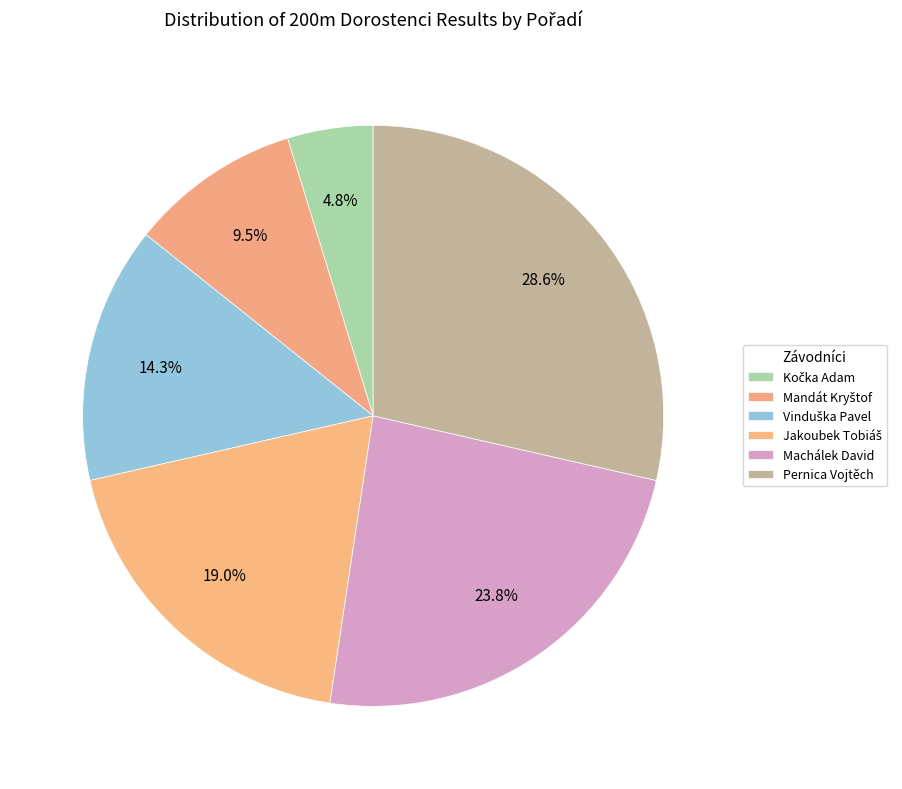

Which category has the smallest portion of the pie?

Kočka Adam